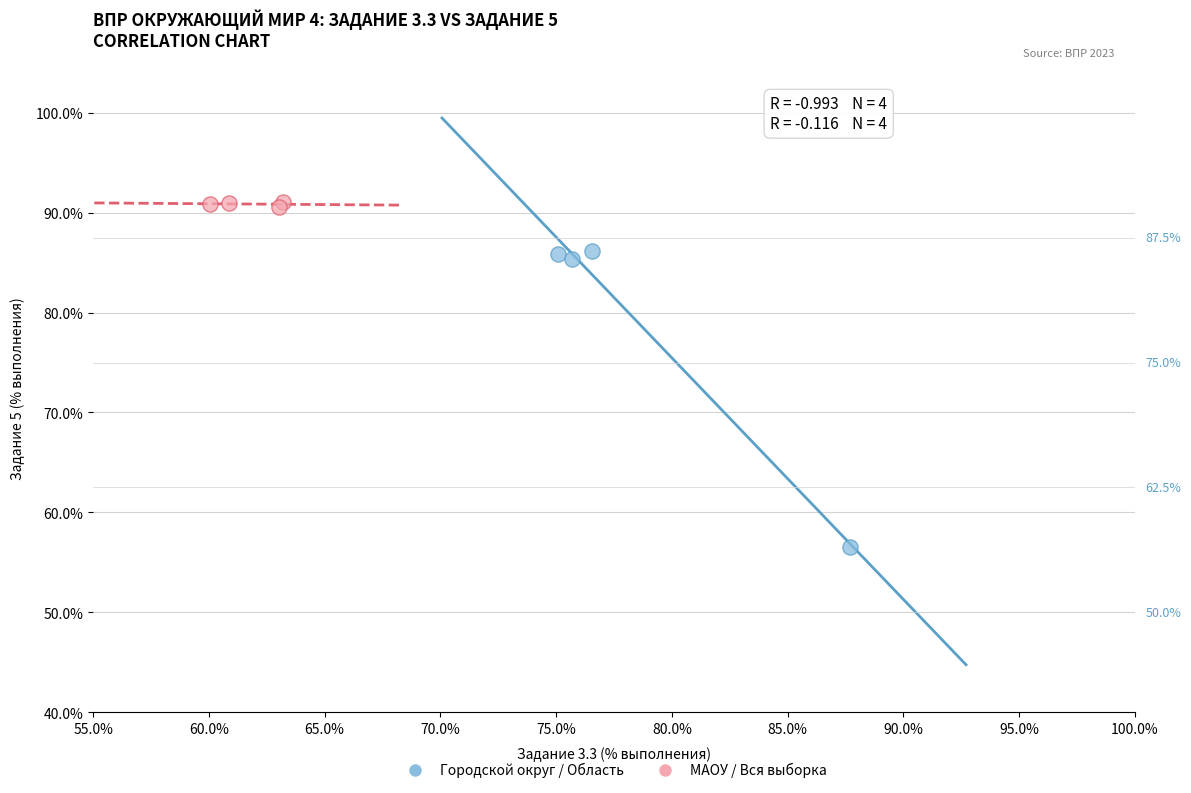

Which series reaches the minimum Y coordinate?

Городской округ / Область